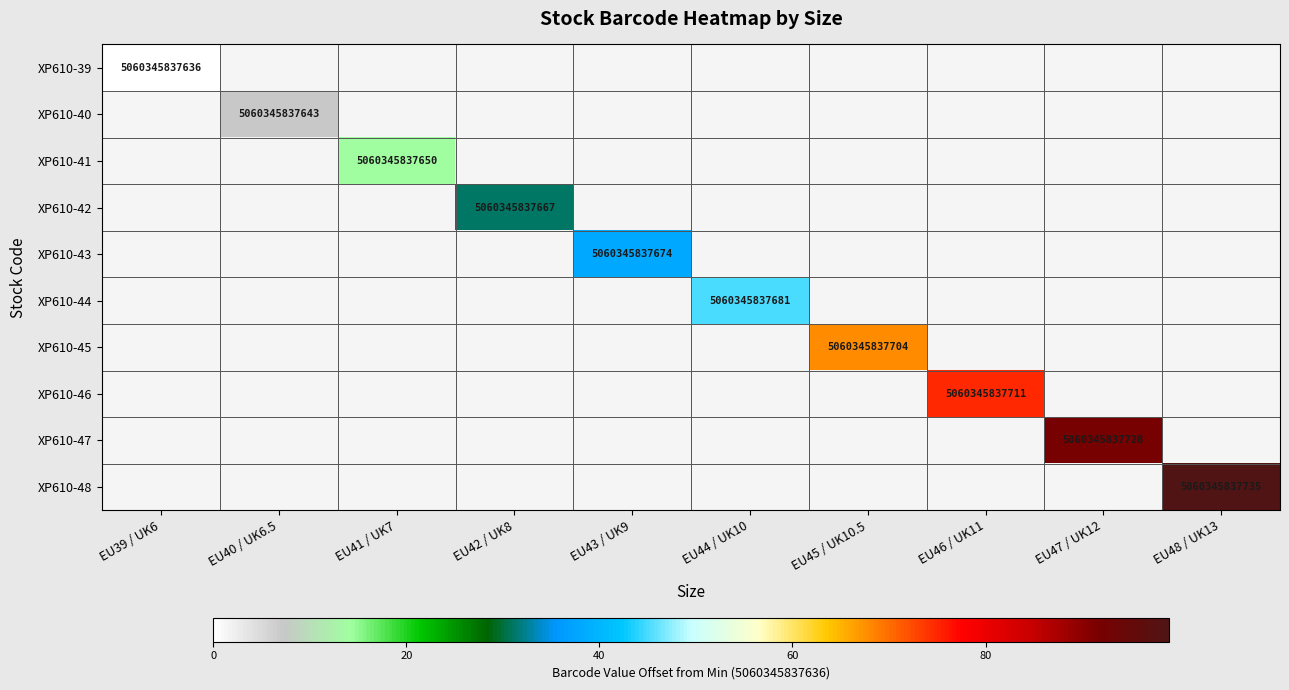

Which has a higher value, EU39 / UK6 or EU46 / UK11?

EU46 / UK11